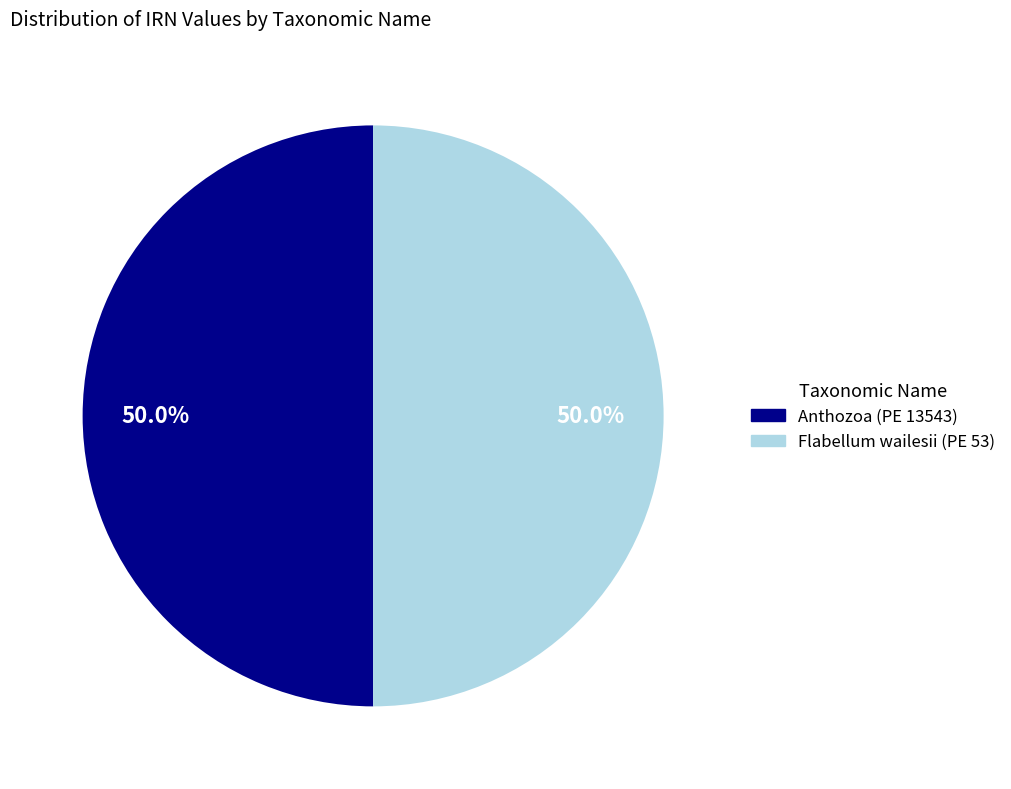

Approximately how many times larger is the value at Anthozoa (PE 13543) compared to Flabellum wailesii (PE 53)?

1.0